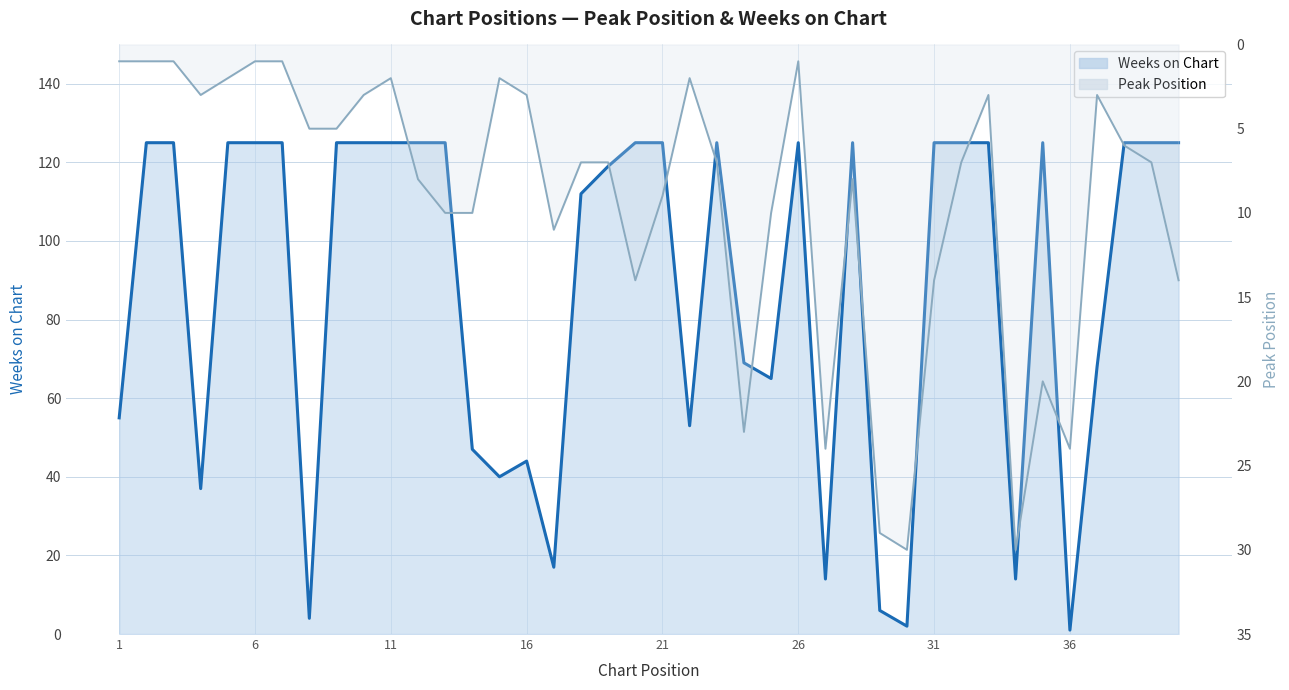

Which series has the largest total across all categories?

Weeks on Chart